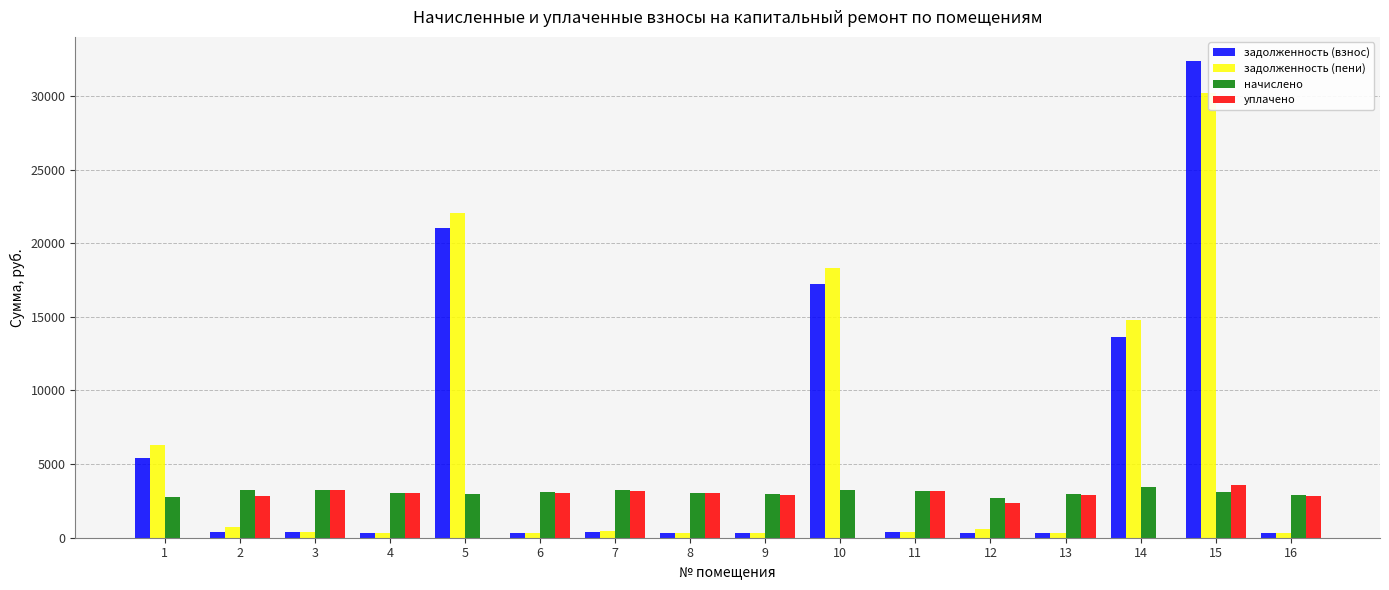

Are the bars horizontal?

No